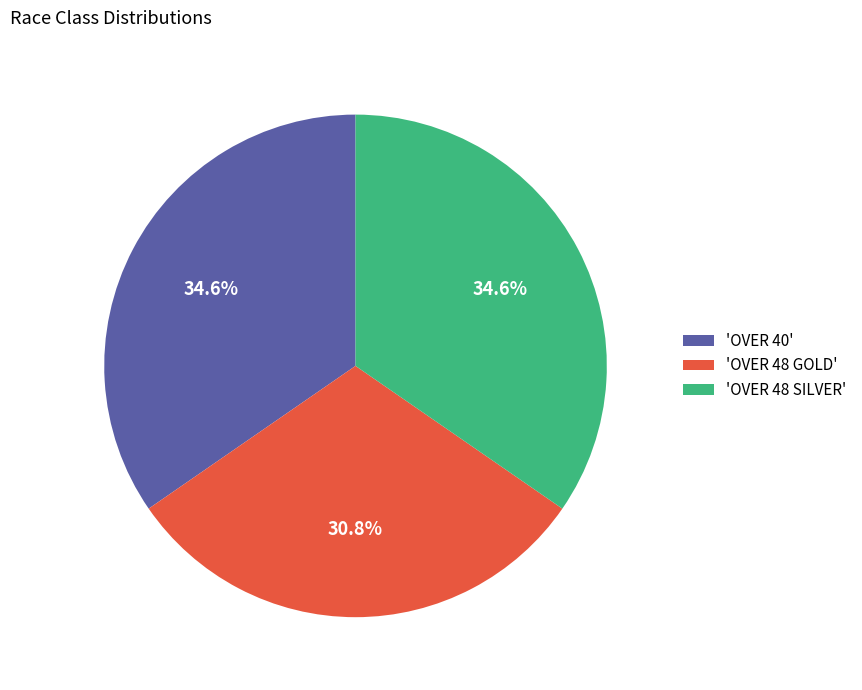

Combined, do 'OVER 48 SILVER' and 'OVER 48 GOLD' account for over 50%?

Yes